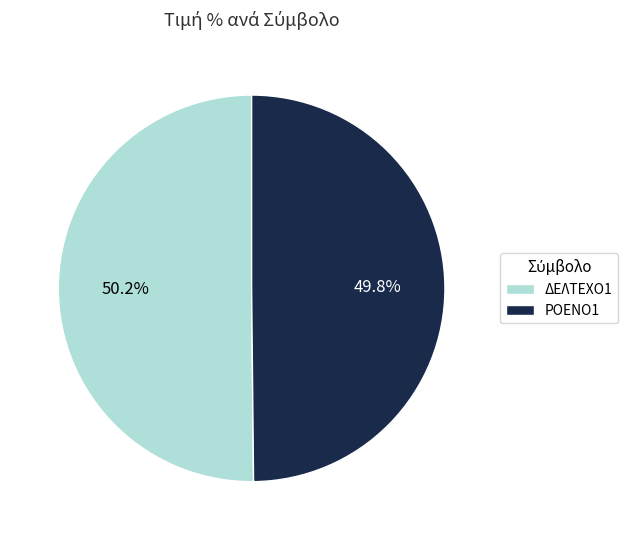

The ΔΕΛΤΕΧΟ1 slice represents 59% of the pie. True or false?

False